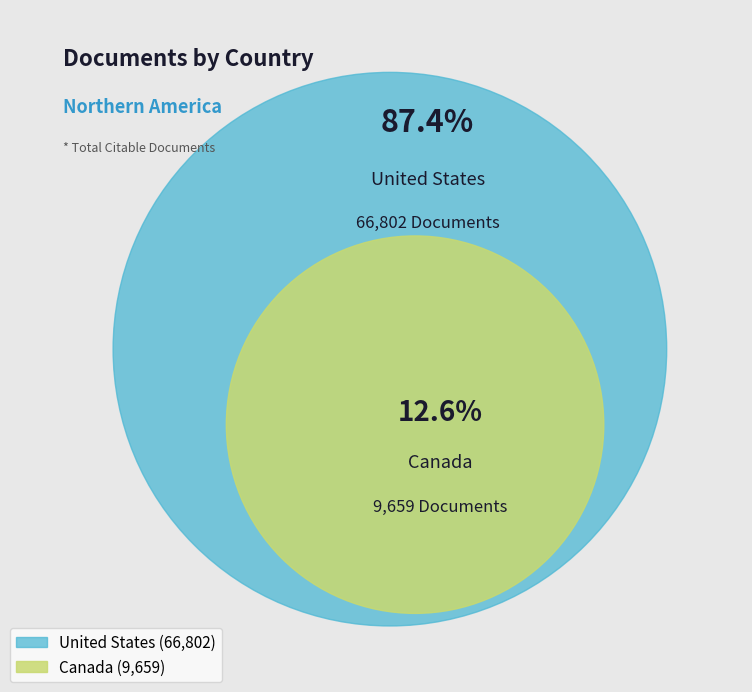

What percentage do United States and Canada together represent?

100.0%